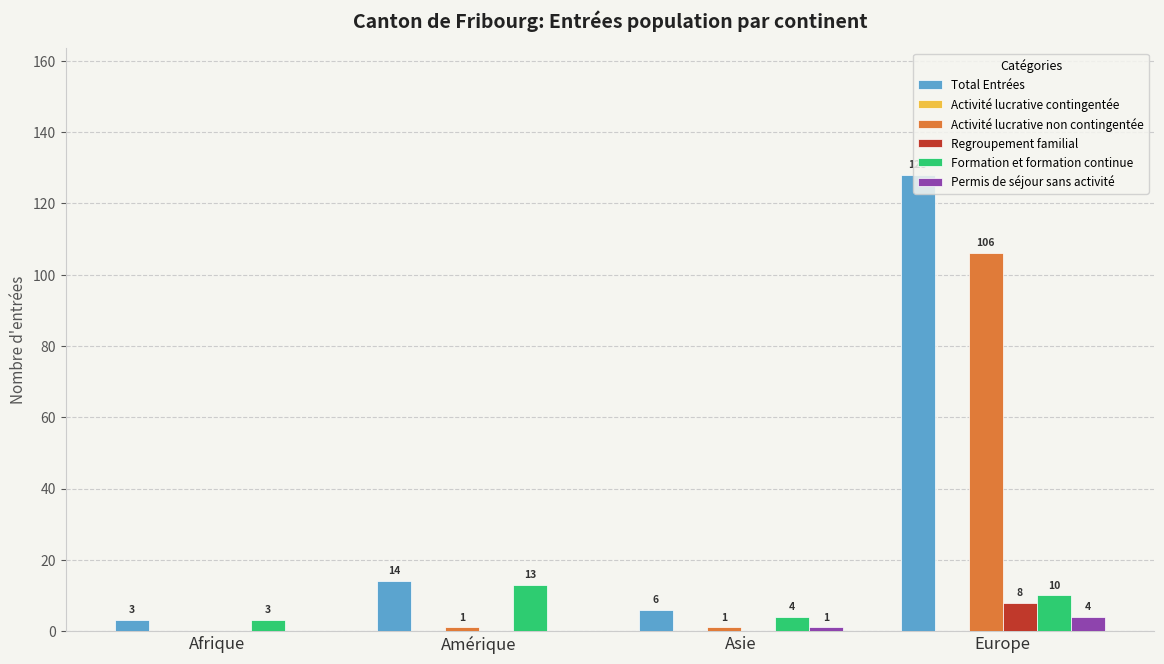

The value of Activité lucrative non contingentée at Europe is 106. True or false?

True